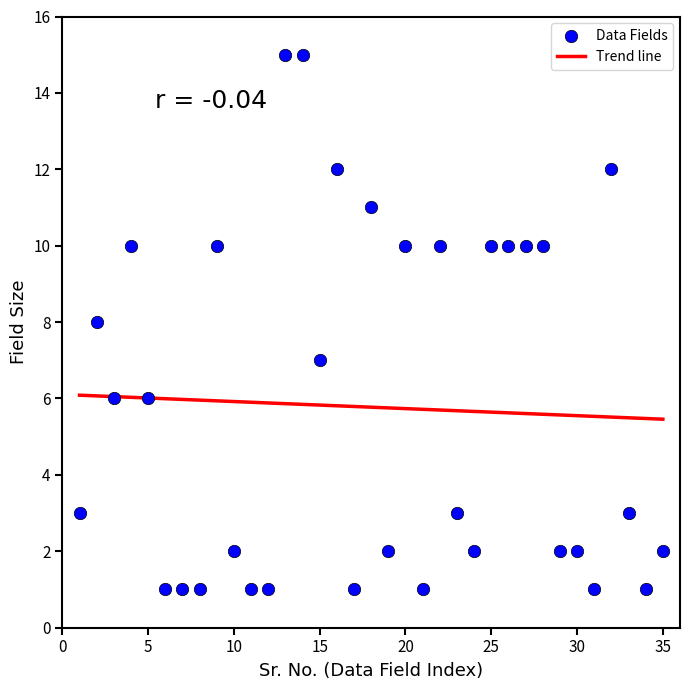

What is the range of X values (max minus min)?

34